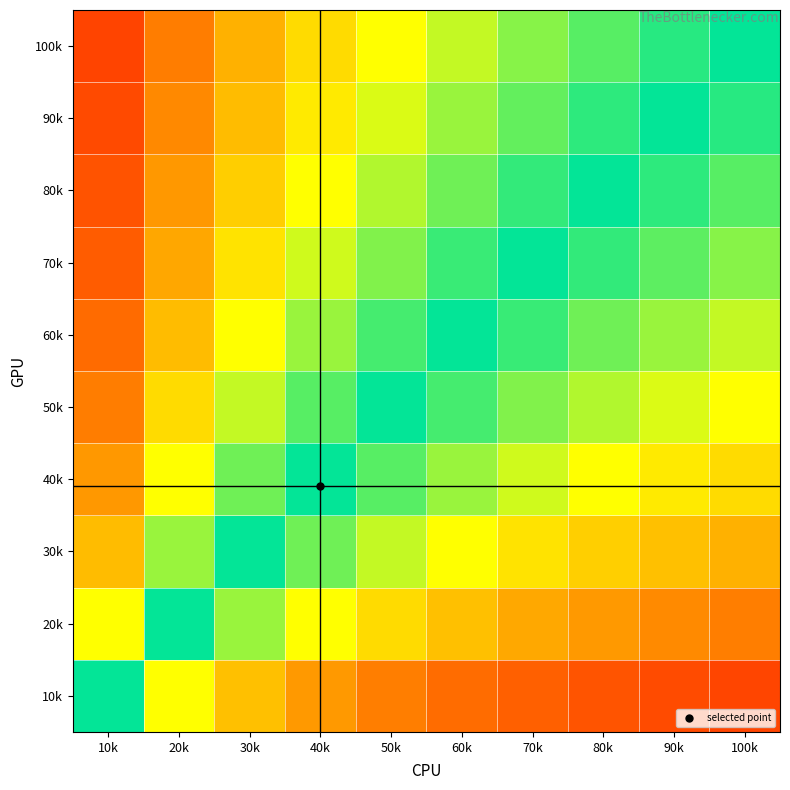

Reading left to right, what are all the values shown in this chart?

10k: 10k=0.5	20k=0.3	30k=0.2	40k=0.2	50k=0.2	60k=0.1	70k=0.1	80k=0.1	90k=0.1	100k=0.1
20k: 10k=0.7	20k=0.5	30k=0.4	40k=0.3	50k=0.3	60k=0.2	70k=0.2	80k=0.2	90k=0.2	100k=0.2
30k: 10k=0.8	20k=0.6	30k=0.5	40k=0.4	50k=0.4	60k=0.3	70k=0.3	80k=0.3	90k=0.2	100k=0.2
40k: 10k=0.8	20k=0.7	30k=0.6	40k=0.5	50k=0.4	60k=0.4	70k=0.4	80k=0.3	90k=0.3	100k=0.3
50k: 10k=0.8	20k=0.7	30k=0.6	40k=0.6	50k=0.5	60k=0.5	70k=0.4	80k=0.4	90k=0.4	100k=0.3
60k: 10k=0.9	20k=0.8	30k=0.7	40k=0.6	50k=0.5	60k=0.5	70k=0.5	80k=0.4	90k=0.4	100k=0.4
70k: 10k=0.9	20k=0.8	30k=0.7	40k=0.6	50k=0.6	60k=0.5	70k=0.5	80k=0.5	90k=0.4	100k=0.4
80k: 10k=0.9	20k=0.8	30k=0.7	40k=0.7	50k=0.6	60k=0.6	70k=0.5	80k=0.5	90k=0.5	100k=0.4
90k: 10k=0.9	20k=0.8	30k=0.8	40k=0.7	50k=0.6	60k=0.6	70k=0.6	80k=0.5	90k=0.5	100k=0.5
100k: 10k=0.9	20k=0.8	30k=0.8	40k=0.7	50k=0.7	60k=0.6	70k=0.6	80k=0.6	90k=0.5	100k=0.5